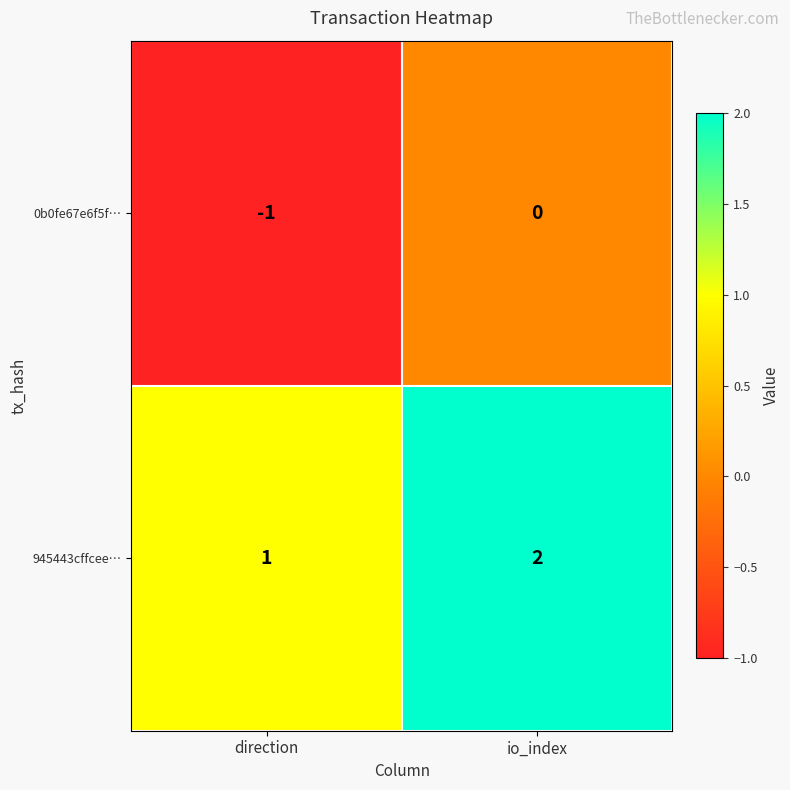

What is the sum of the 945443cffcee… values at direction and io_index?

3